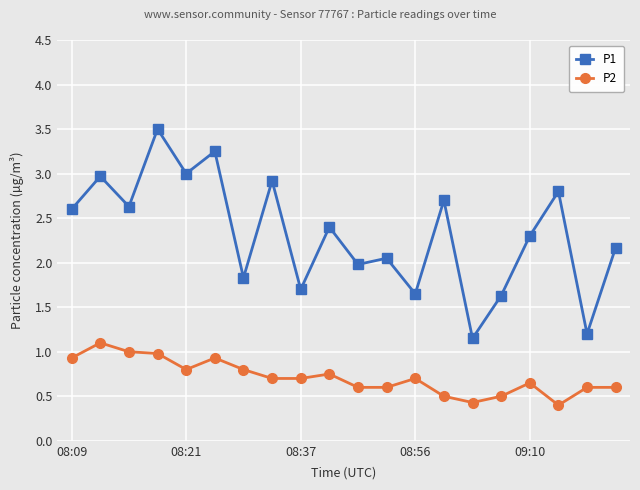

What is the difference between the second highest and minimum values in the P1 series?

2.1